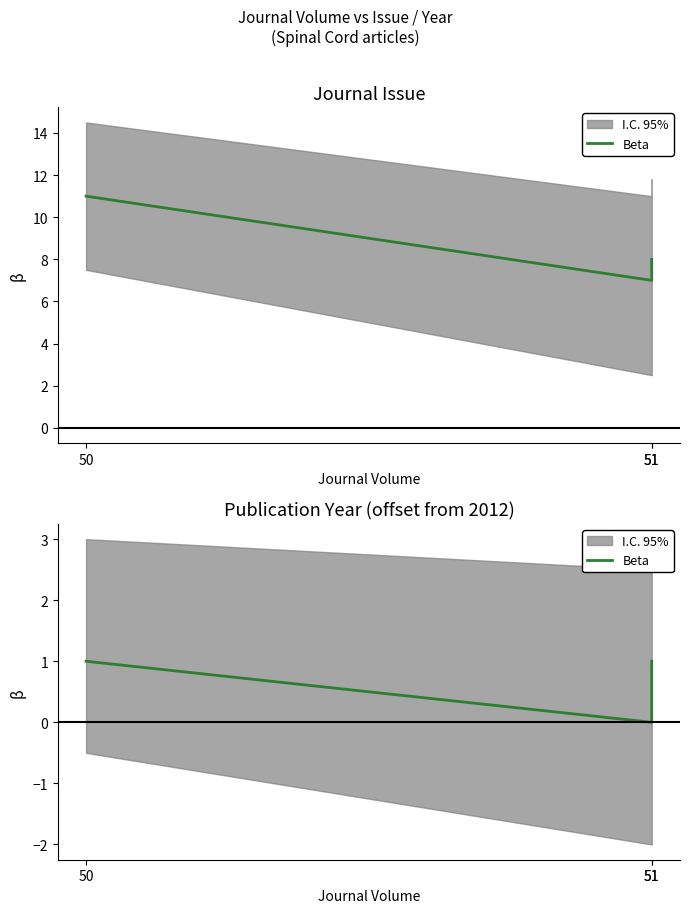

Between 51 and 50, which is larger?

50